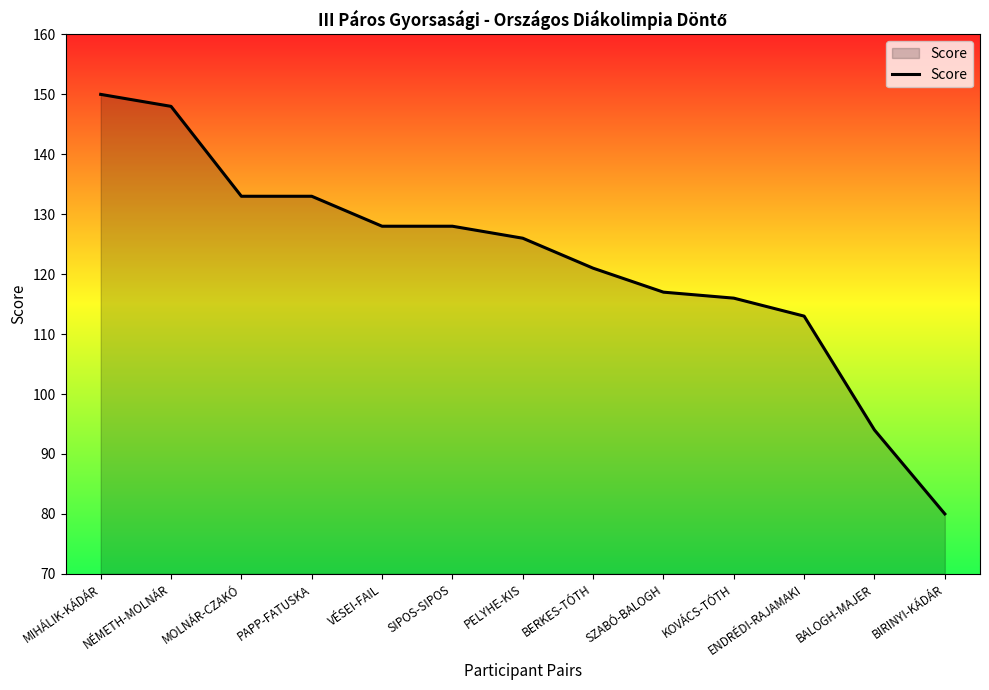

Reading right to left, what are all the values shown in this chart?

80	94	113	116	117	121	126	128	128	133	133	148	150